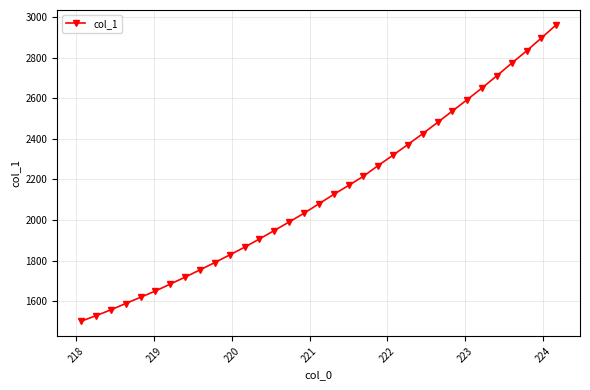

What is the minimum value shown in the chart?

1501.5